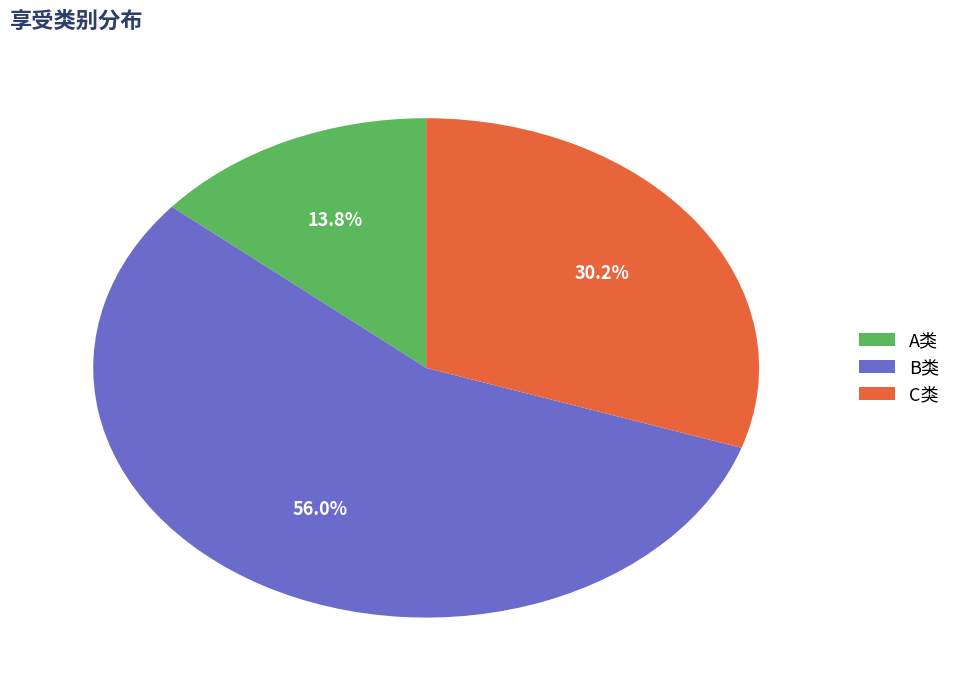

How many segments does this pie chart have?

3